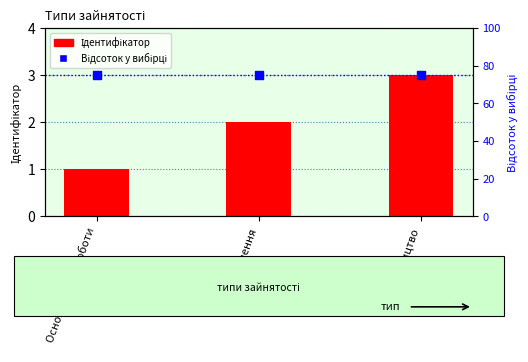

At how many categories does at least one series exceed 17?

3